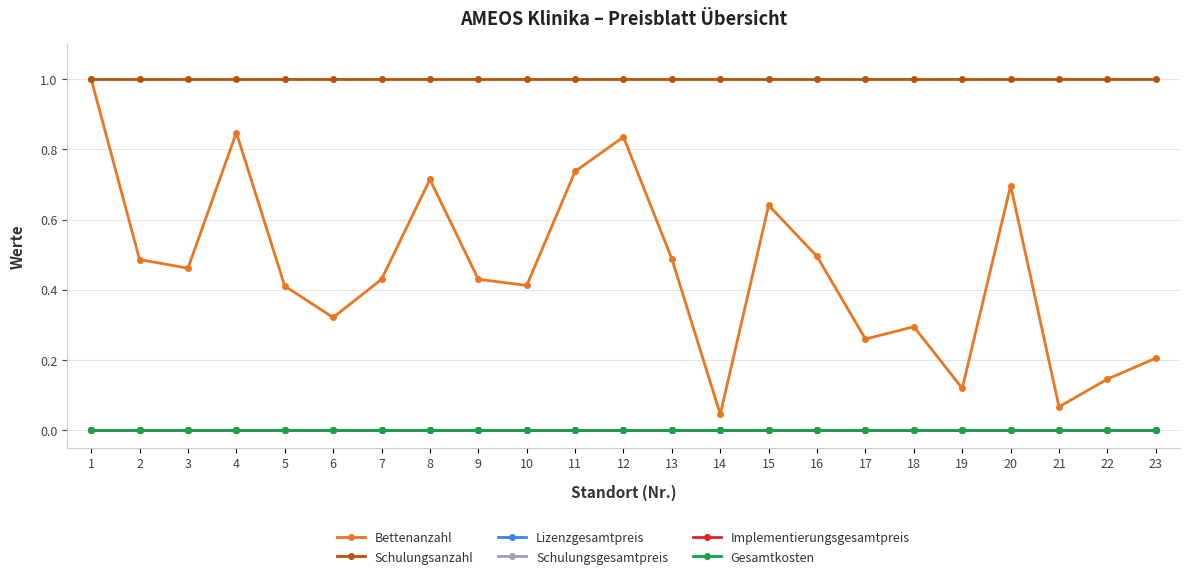

What is the total value across all series at 6?

1.3